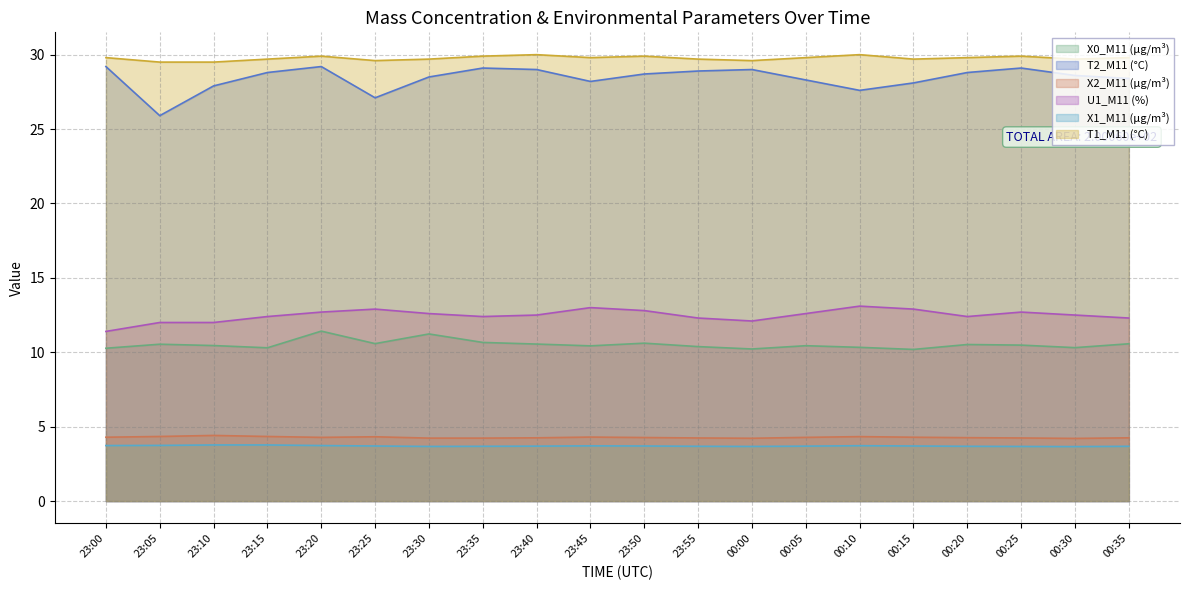

Reading left to right, what are all the values shown in this chart?

X0_M11 (μg/m³): 10.3	10.5	10.4	10.3	11.4	10.6	11.2	10.7	10.6	10.4	10.6	10.4	10.2	10.4	10.3	10.2	10.5	10.5	10.3	10.6
T2_M11 (°C): 29.2	25.9	27.9	28.8	29.2	27.1	28.5	29.1	29.0	28.2	28.7	28.9	29.0	28.3	27.6	28.1	28.8	29.1	28.6	28.4
X2_M11 (μg/m³): 4.3	4.3	4.4	4.3	4.3	4.3	4.2	4.2	4.2	4.3	4.3	4.2	4.2	4.3	4.3	4.3	4.3	4.2	4.2	4.2
U1_M11 (%): 11.4	12.0	12.0	12.4	12.7	12.9	12.6	12.4	12.5	13.0	12.8	12.3	12.1	12.6	13.1	12.9	12.4	12.7	12.5	12.3
X1_M11 (μg/m³): 3.7	3.7	3.8	3.8	3.7	3.7	3.7	3.7	3.7	3.7	3.7	3.7	3.7	3.7	3.7	3.7	3.7	3.7	3.7	3.7
T1_M11 (°C): 29.8	29.5	29.5	29.7	29.9	29.6	29.7	29.9	30.0	29.8	29.9	29.7	29.6	29.8	30.0	29.7	29.8	29.9	29.7	29.8